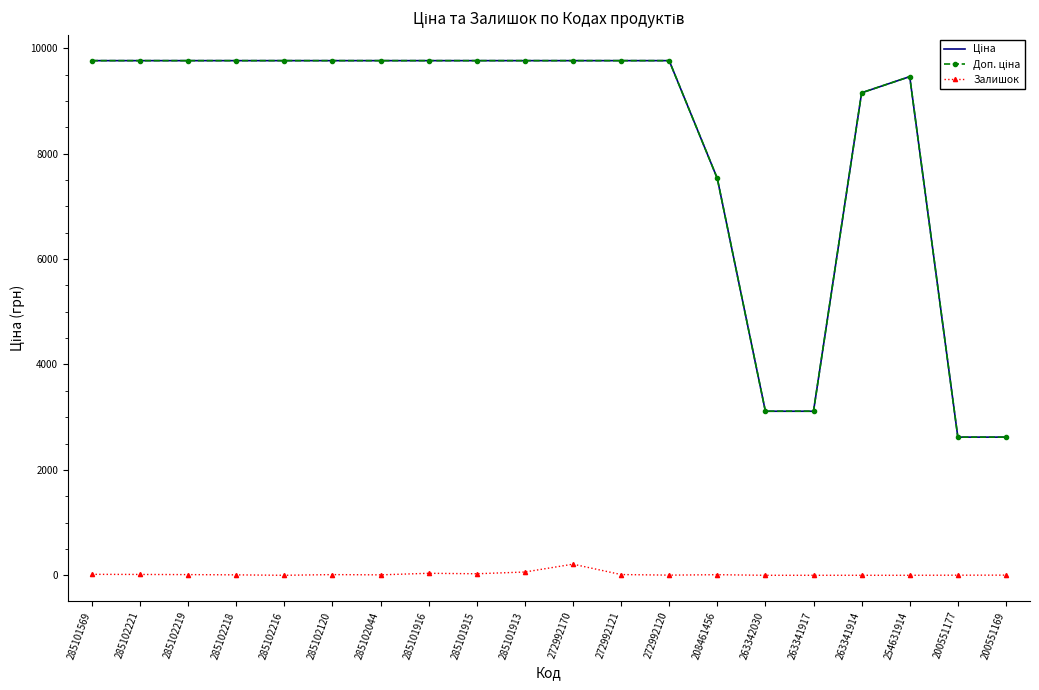

Is it true that Залишок equals 0.0 at 254631914?

True